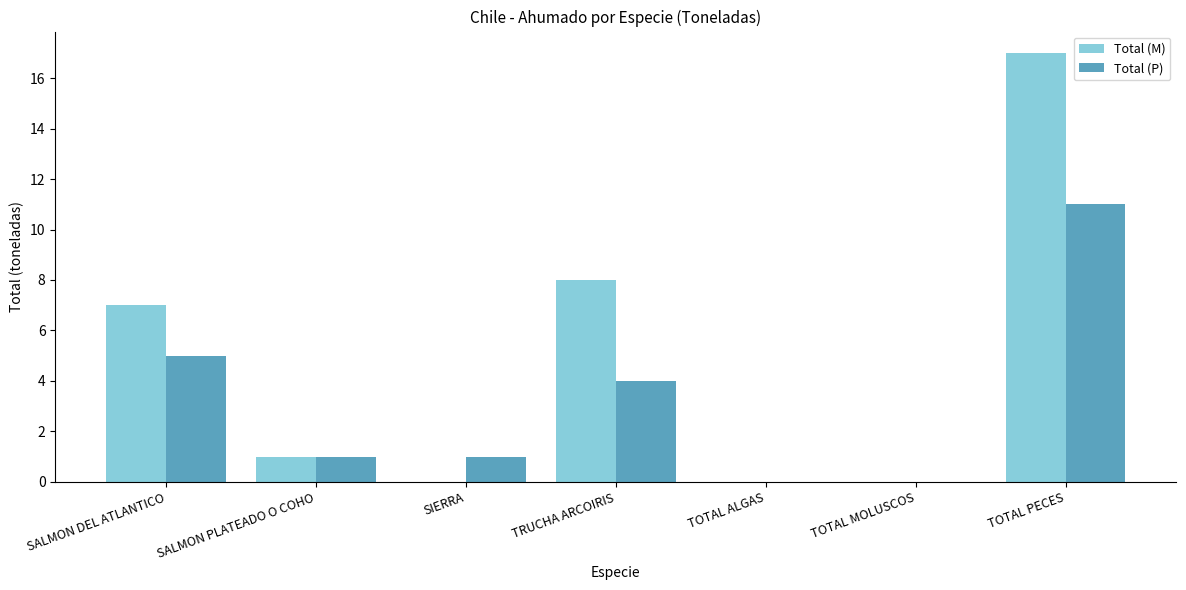

What is the sum of all Total (M) values?

33